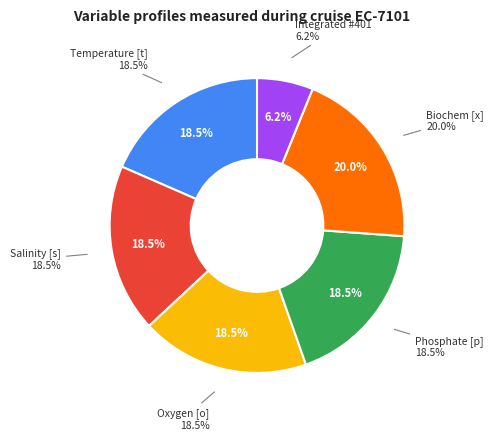

Rank the categories by value from highest to lowest.

Biochem [x], Temperature [t], Salinity [s], Oxygen [o], Phosphate [p], Integrated #401